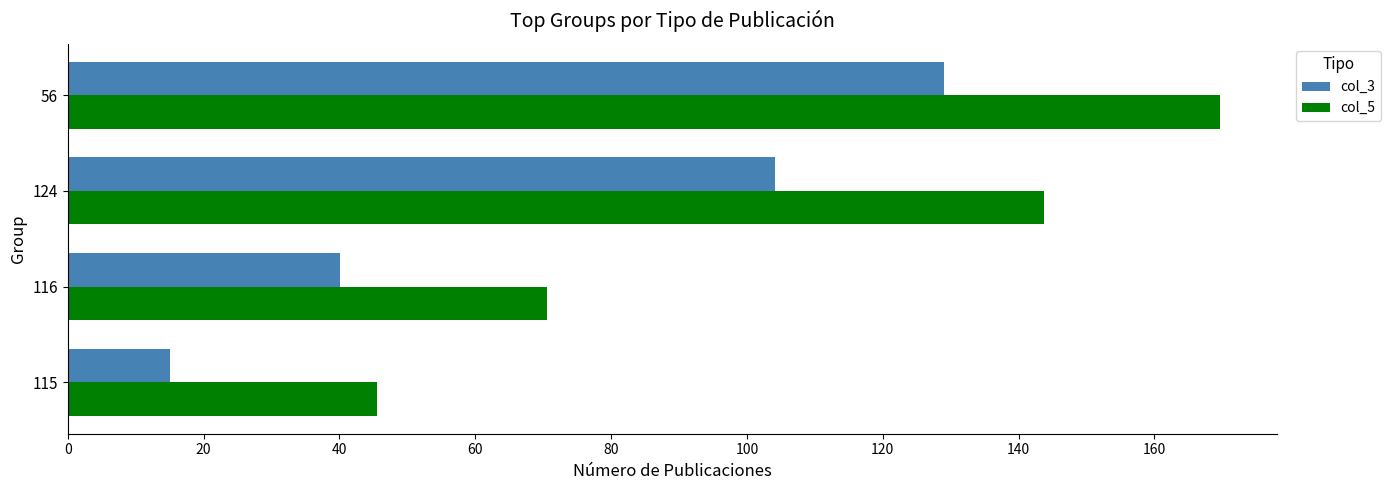

What is the smallest value displayed?

15.1